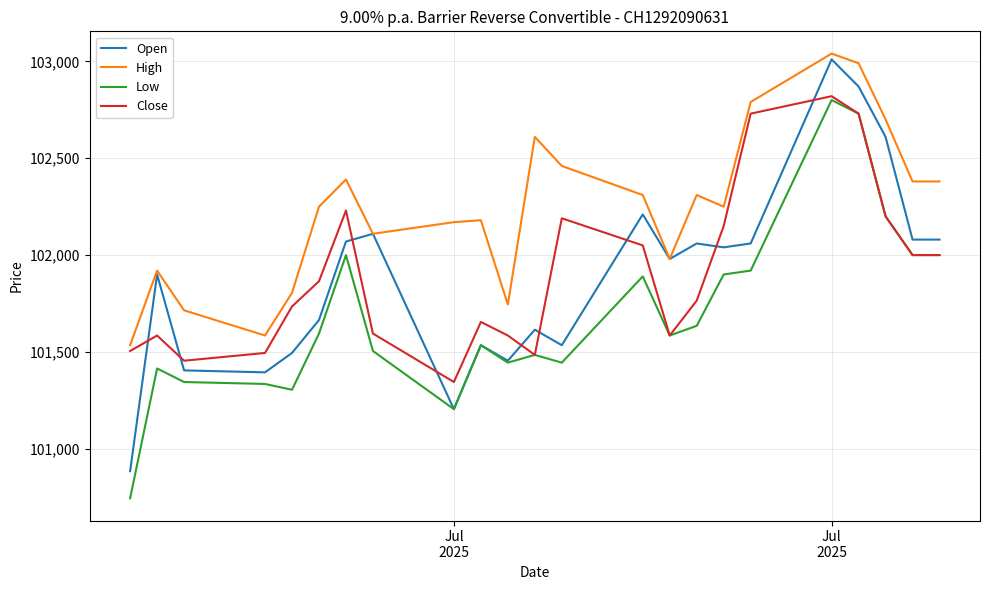

In Close, how many points are higher than both neighbors (excluding endpoints)?

5